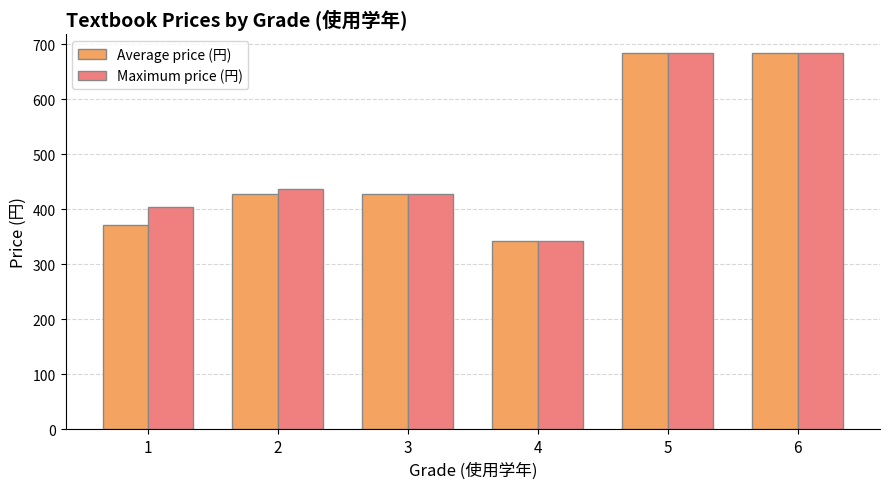

The value of Average price (円) at 3 is 573.0. True or false?

False